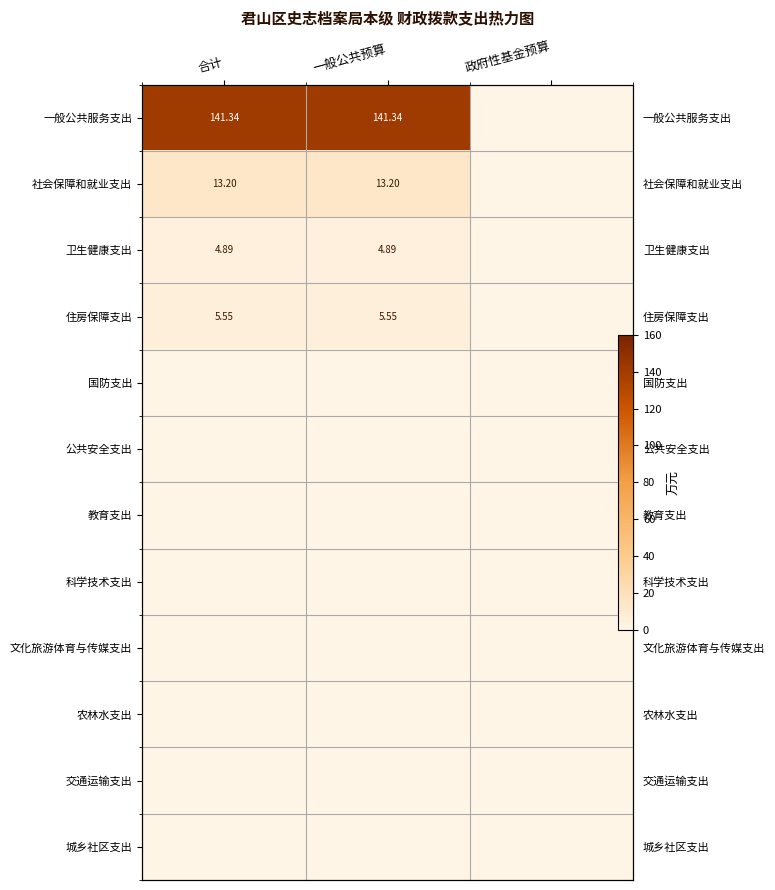

Between 合计 and 政府性基金预算, which series saw the biggest shift?

一般公共服务支出